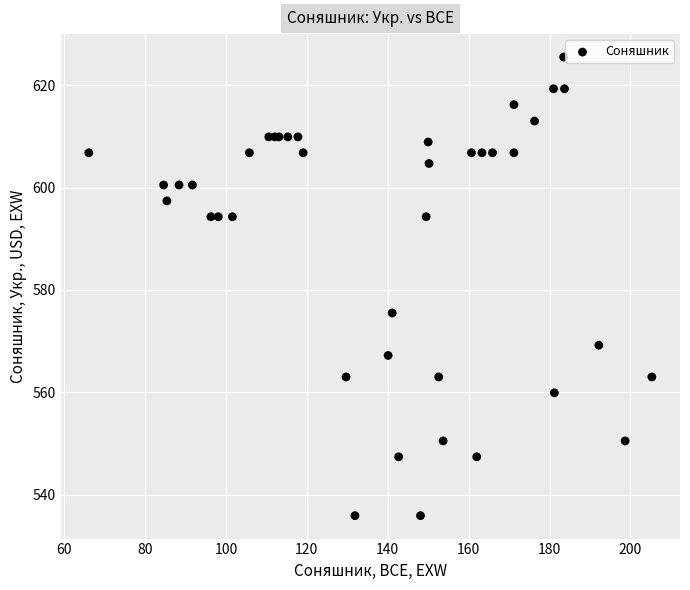

What Y value in the scatter plot is closest to 580?

575.5